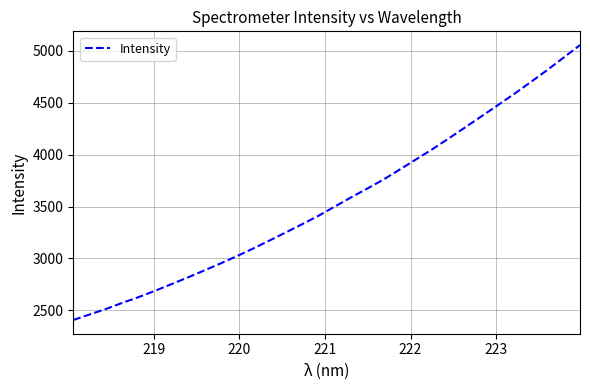

What is the smallest value displayed?

2407.2